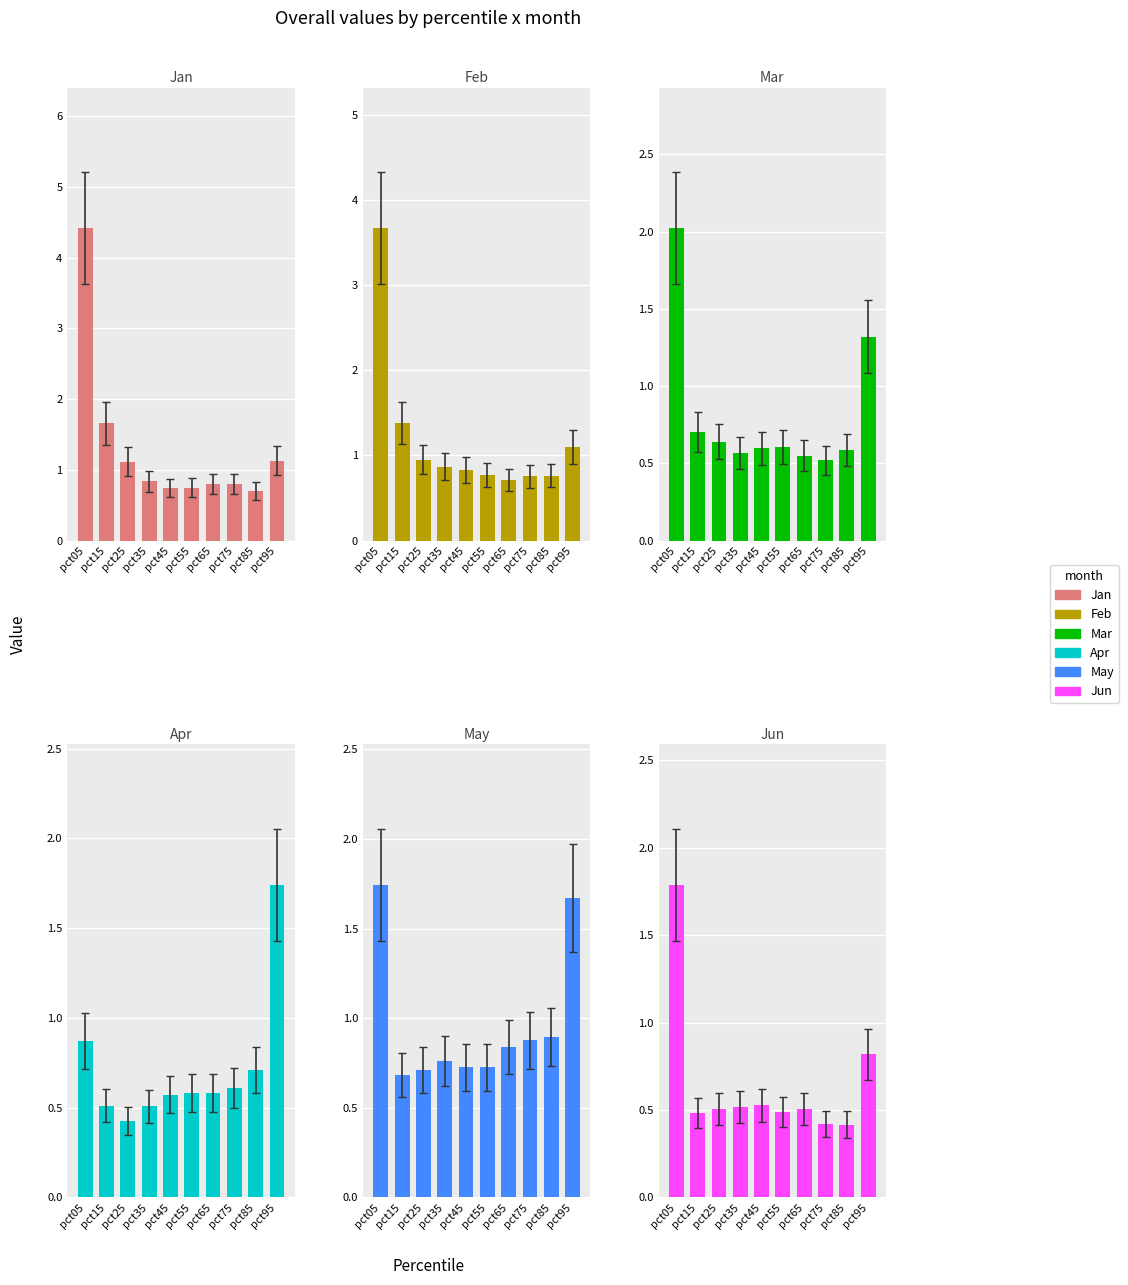

Where is Mar nearest to the value 1?

pct15